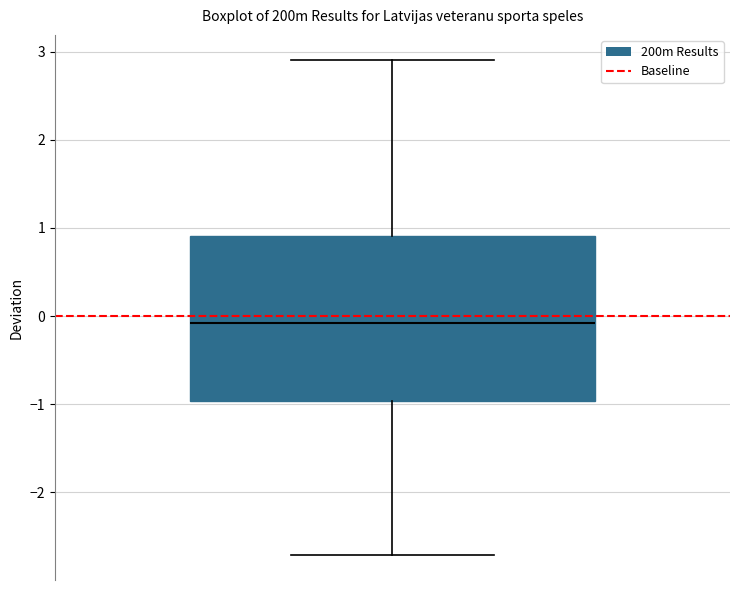

Transcribe this box plot: give where the median line is, the range the box spans, and where the two whiskers end, as read against the y-axis. The values are not printed on the chart, so give them approximately, as read against the axis.

median -0.1, box -1.0 to 0.9, whiskers -2.7 to 2.9